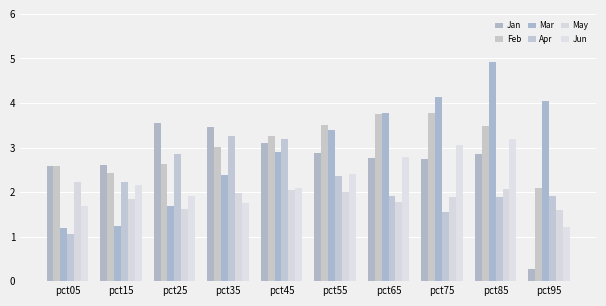

Reading left to right, what are all the values shown in this chart?

Jan: 2.6	2.6	3.5	3.5	3.1	2.9	2.8	2.7	2.8	0.3
Feb: 2.6	2.4	2.6	3.0	3.3	3.5	3.8	3.8	3.5	2.1
Mar: 1.2	1.2	1.7	2.4	2.9	3.4	3.8	4.1	4.9	4.1
Apr: 1.1	2.2	2.9	3.2	3.2	2.4	1.9	1.6	1.9	1.9
May: 2.2	1.8	1.6	2.0	2.0	2.0	1.8	1.9	2.1	1.6
Jun: 1.7	2.1	1.9	1.7	2.1	2.4	2.8	3.0	3.2	1.2